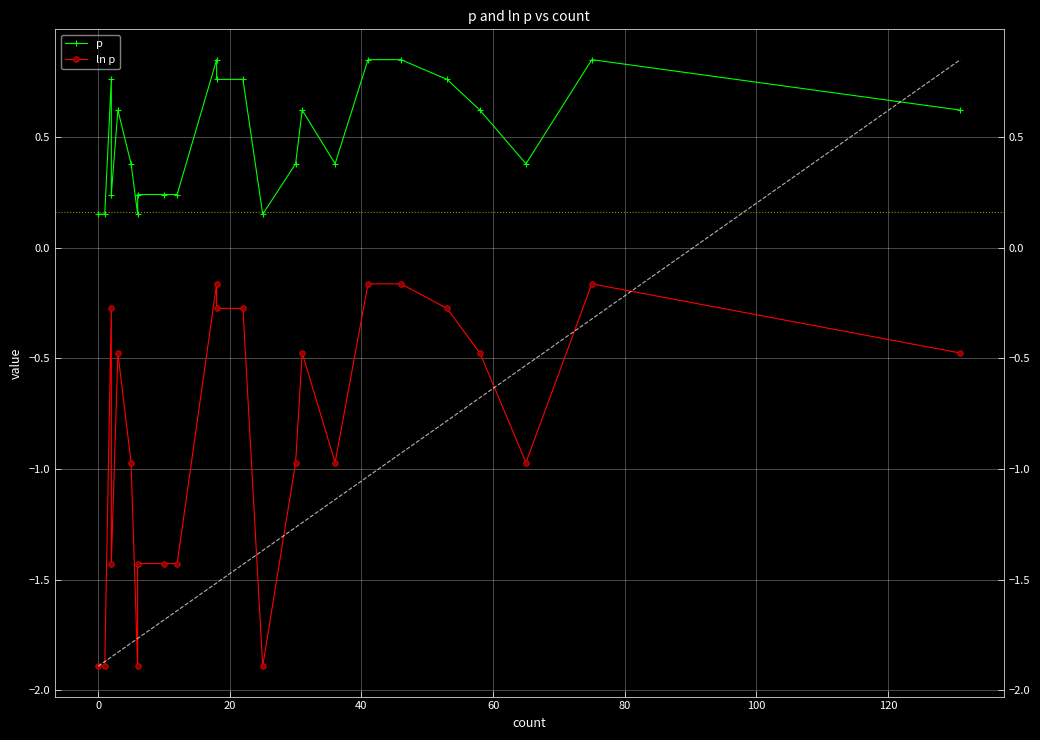

Is this an area chart (filled region under the line)?

No